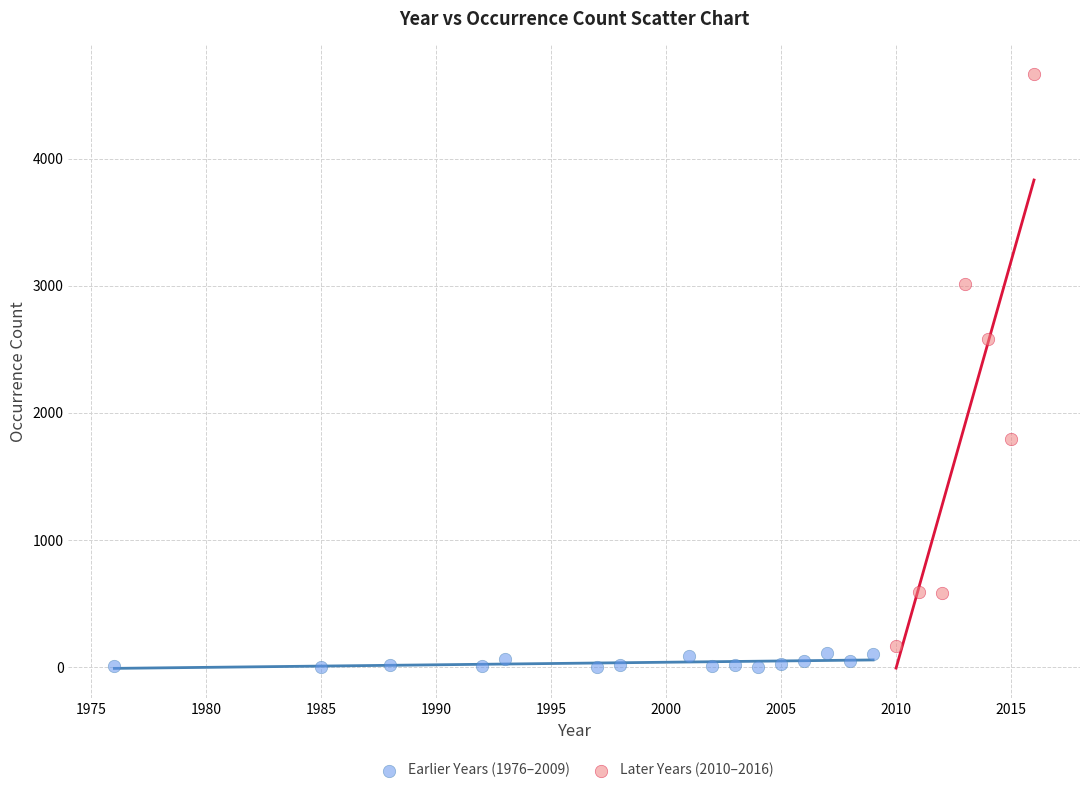

Which series contains the highest Y value?

Later Years (2010–2016)